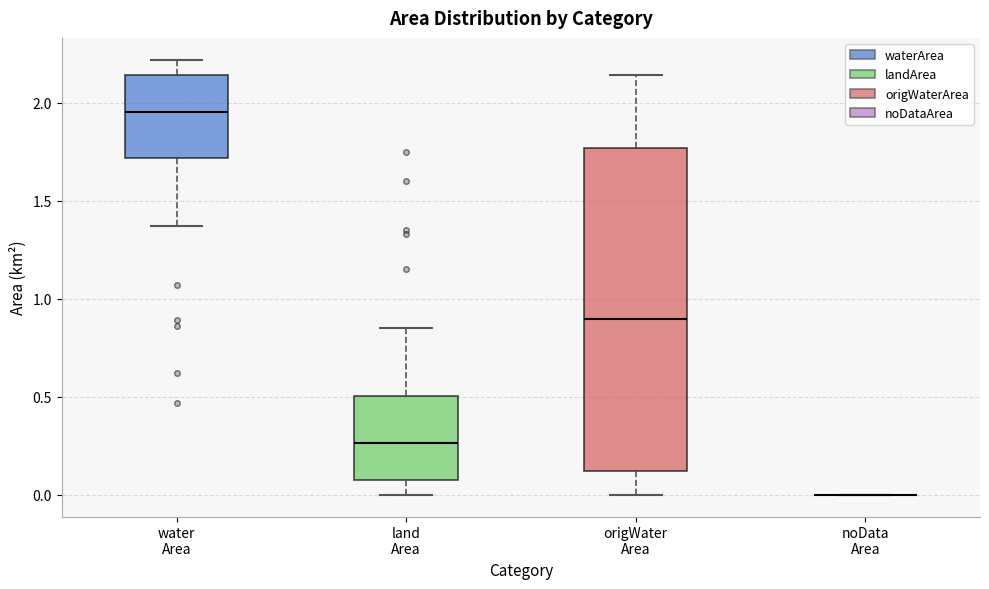

Reading left to right, transcribe this box plot: for each box, give where its median line is, the range the box spans, and where its two whiskers end, as read against the y-axis. The values are not printed on the chart, so give them approximately, as read against the axis.

water Area: median 1.95, box 1.70 to 2.15, whiskers 1.35 to 2.20
land Area: median 0.25, box 0.10 to 0.50, whiskers 0.00 to 0.85
origWater Area: median 0.90, box 0.10 to 1.75, whiskers 0.00 to 2.15
noData Area: box collapsed to a line at 0.00, whiskers 0.00 to 0.00